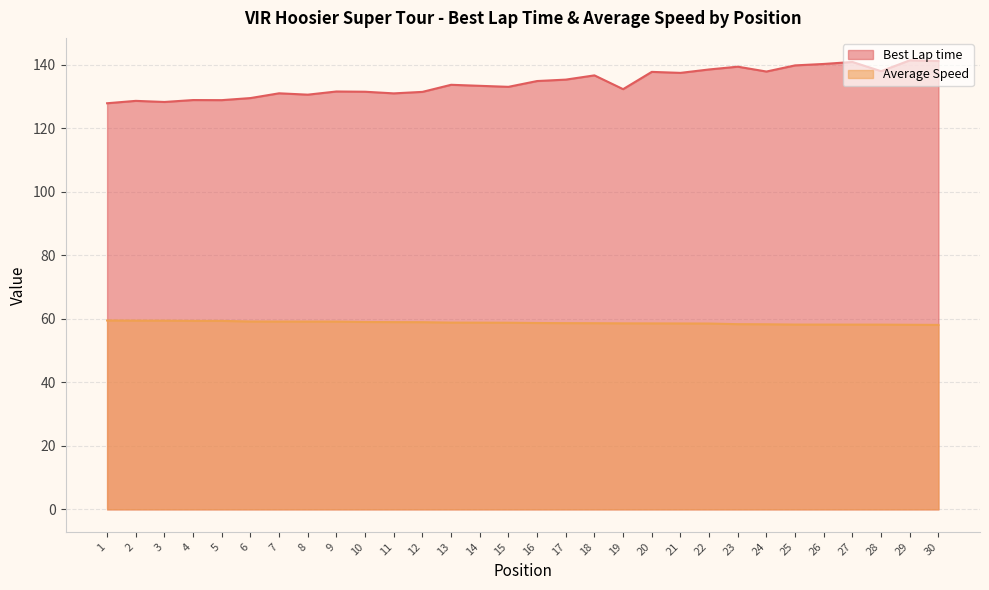

The Best Lap time series shows 135.3 at 17. True or false?

True